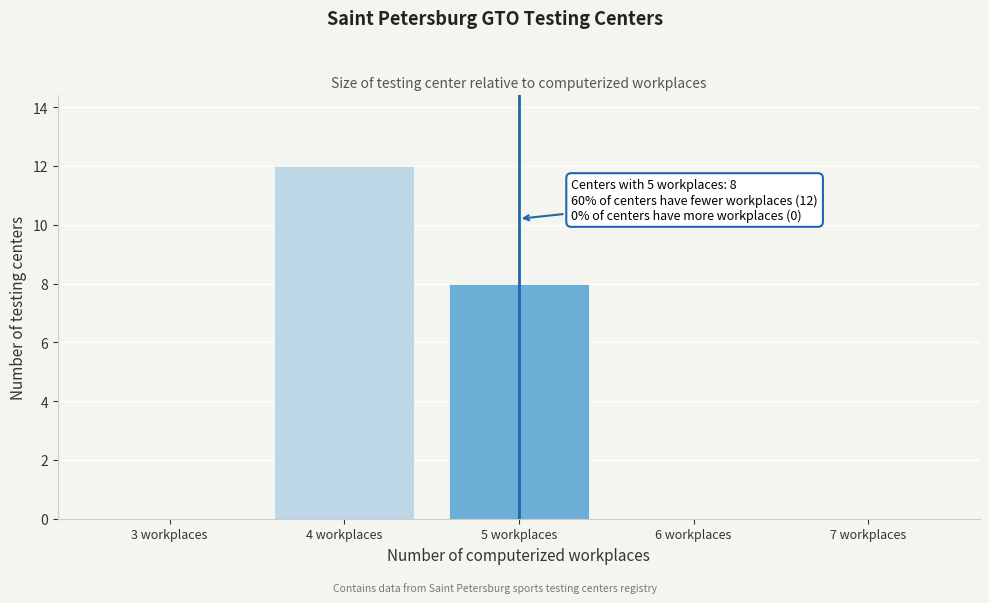

Reading left to right, extract all data points from this chart.

3 workplaces=0	4 workplaces=12	5 workplaces=8	6 workplaces=0	7 workplaces=0